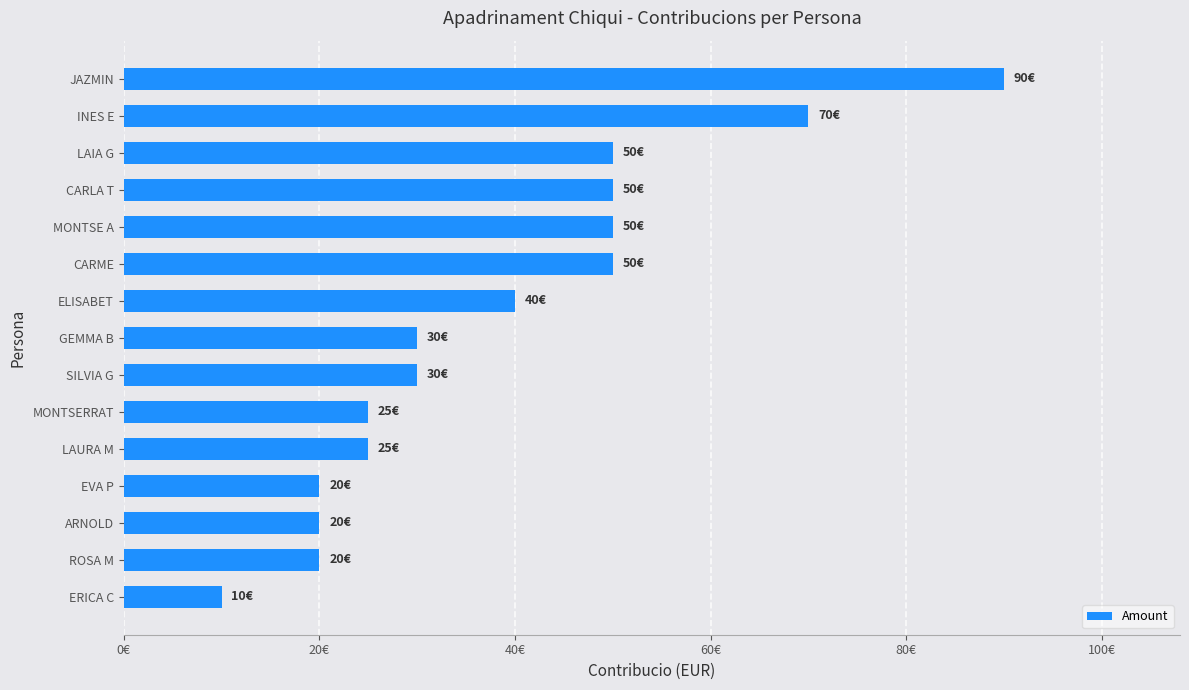

What is the greatest value displayed?

90